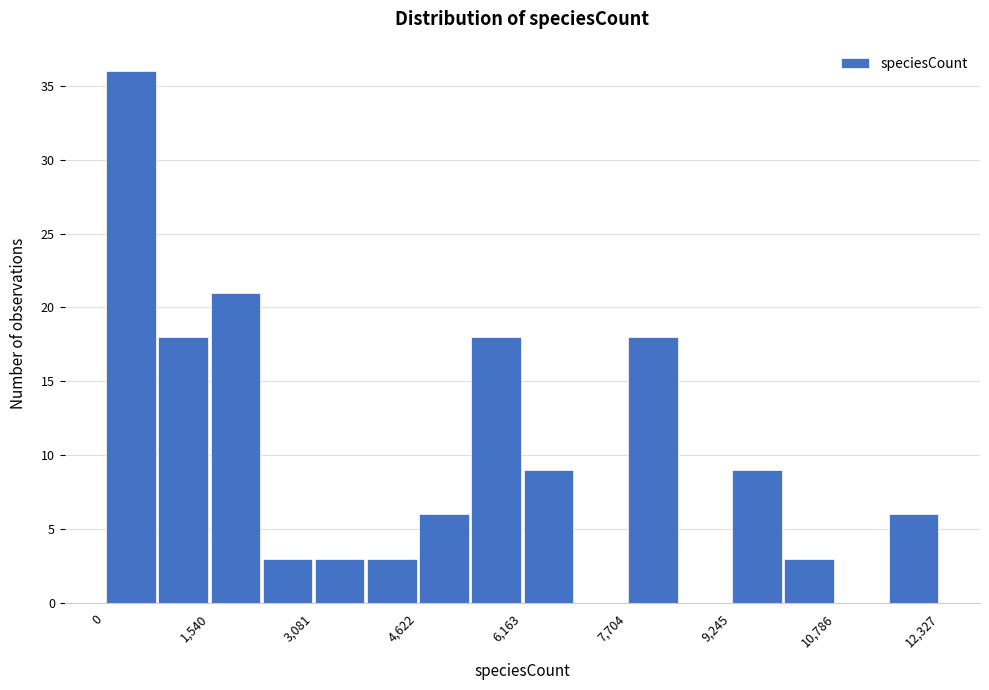

Around what value on the x-axis is the tallest bar? Give the approximate position of its centre, as read against the axis.

400